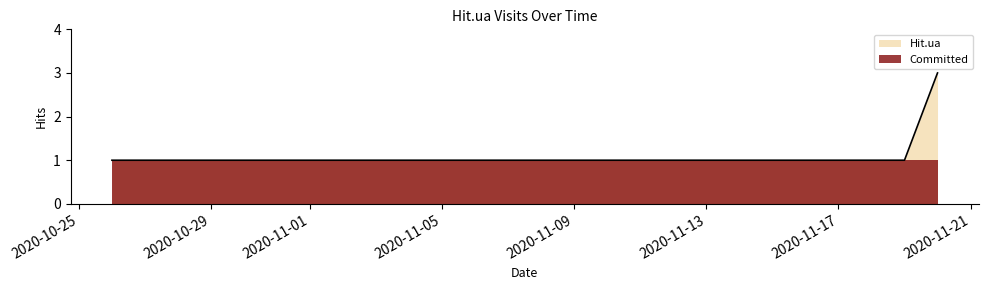

What is the label of the 3rd point from the right?

2020-11-15